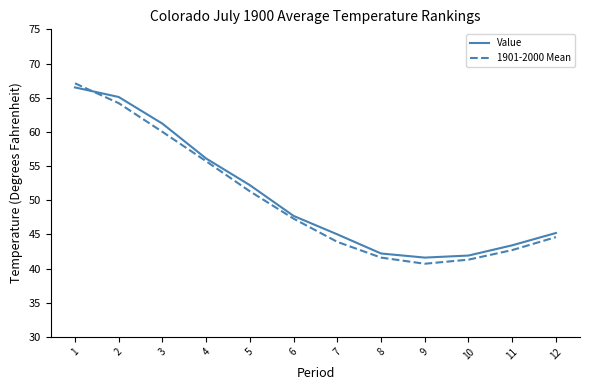

What are all the series names shown in the legend?

Value, 1901-2000 Mean